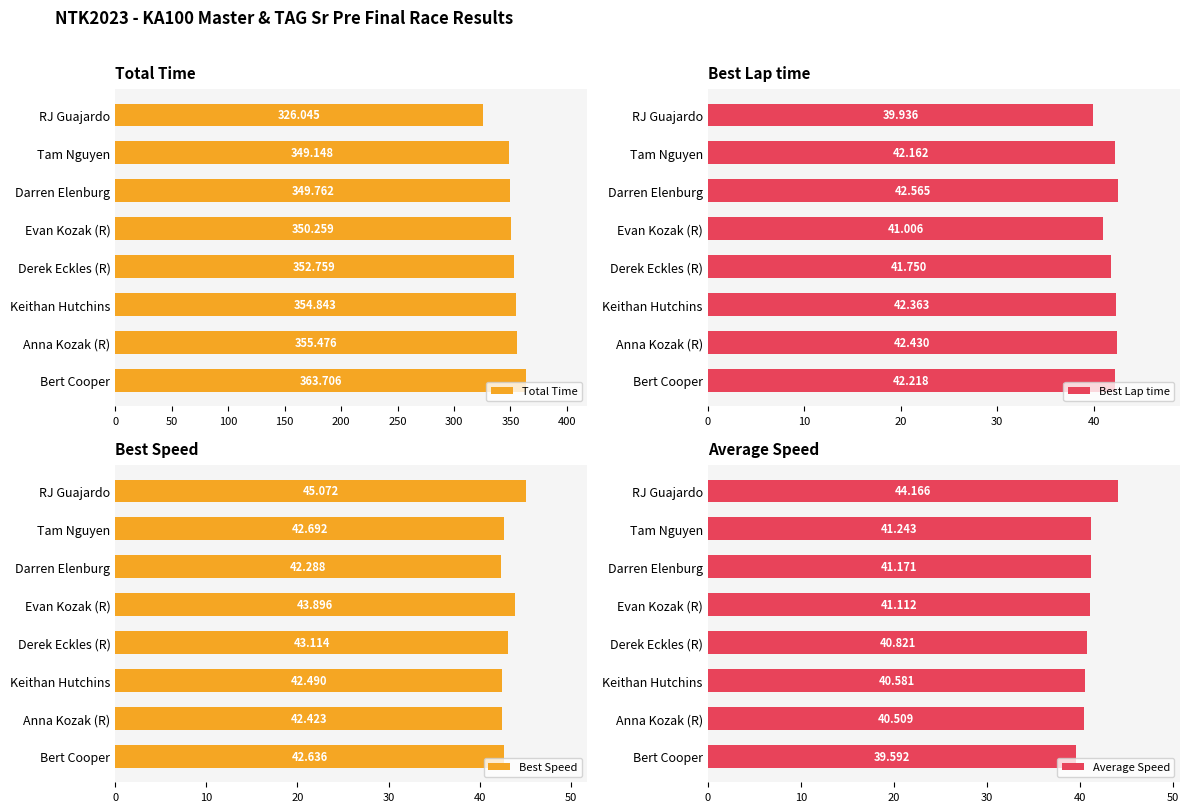

What is the maximum value shown in the chart?

363.7